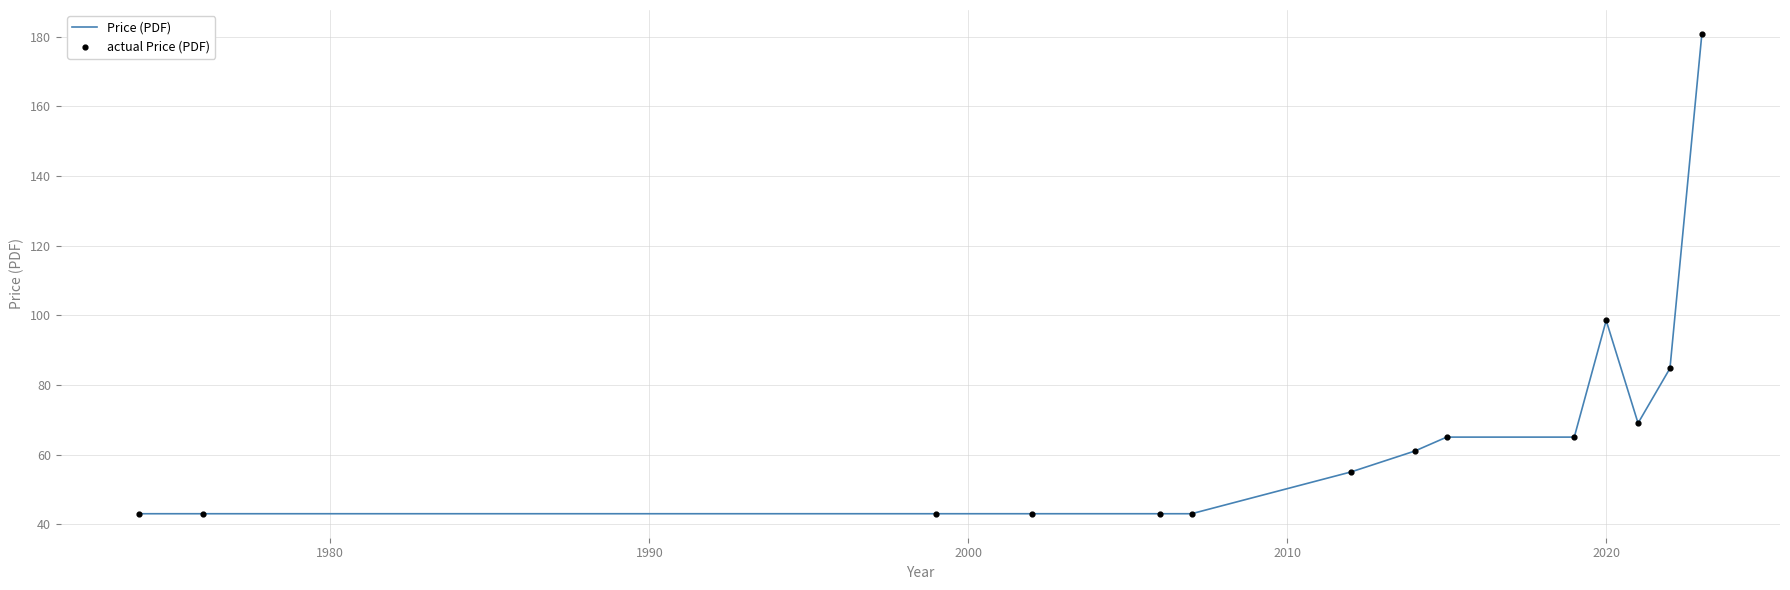

What is the difference between the maximum and minimum values?

137.7